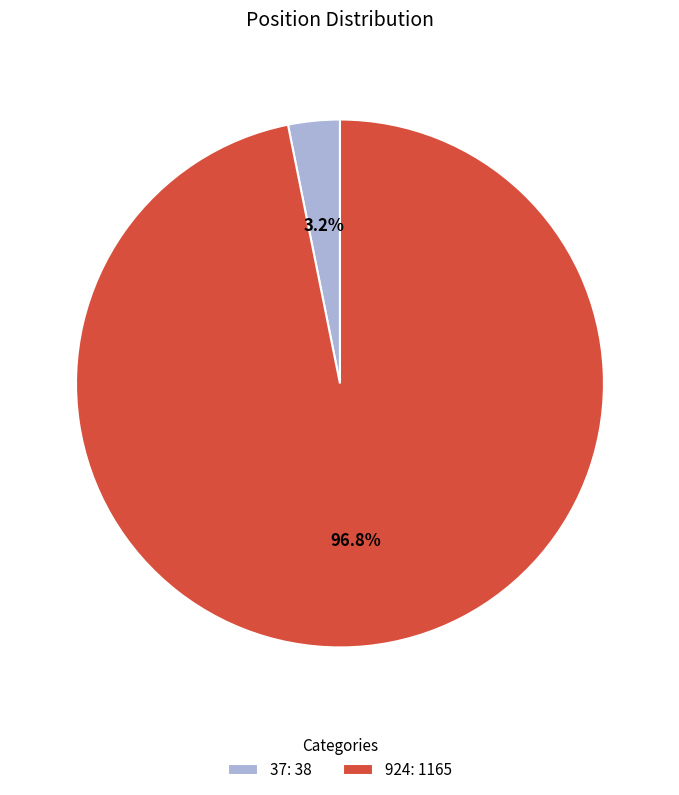

To the nearest percent, what is the combined percentage of 37 and 924?

100%